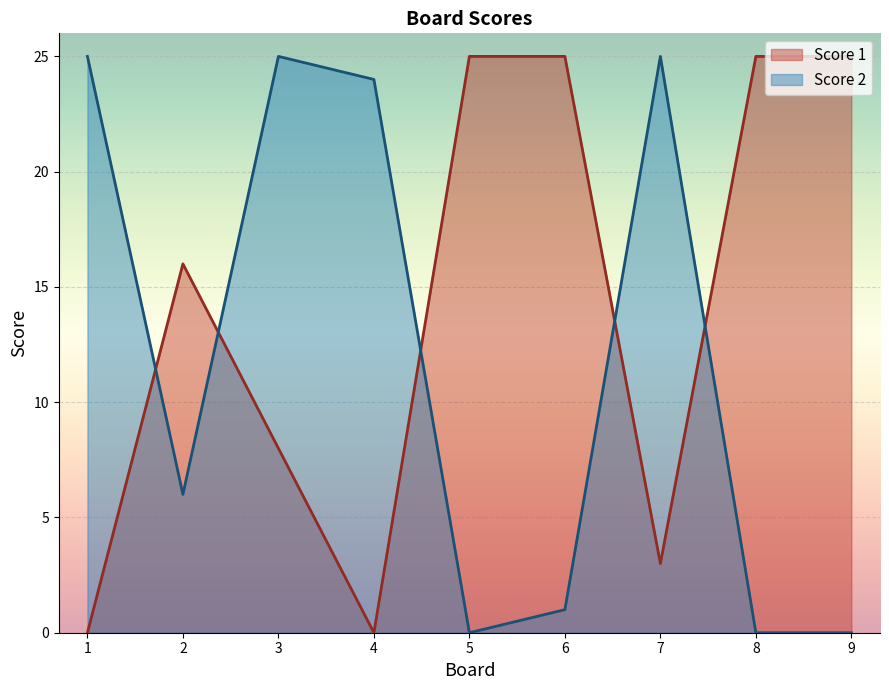

True or false: Score 2 and Score 1 intersect in this chart.

True